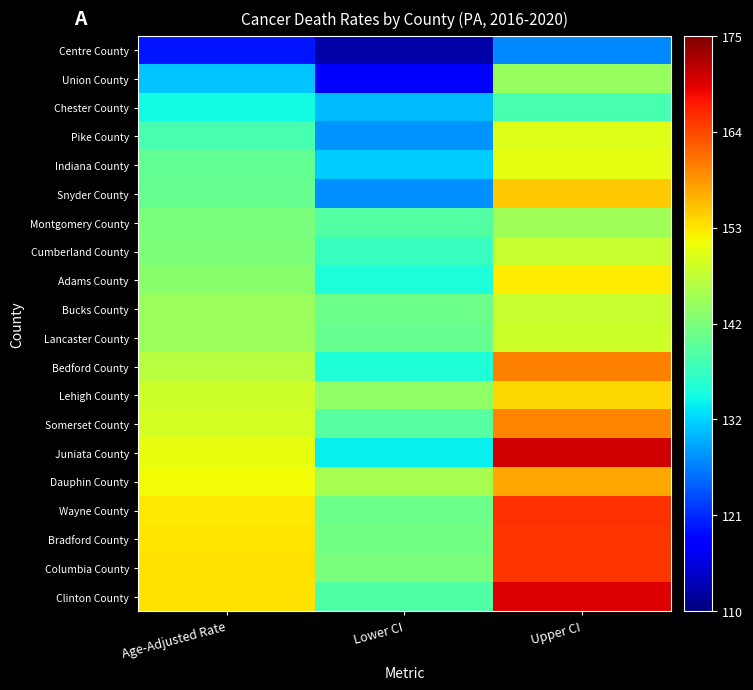

List the series in order of their peak value, lowest first.

Centre County, Chester County, Union County, Montgomery County, Cumberland County, Bucks County, Lancaster County, Pike County, Indiana County, Adams County, Lehigh County, Snyder County, Dauphin County, Somerset County, Bedford County, Columbia County, Bradford County, Wayne County, Clinton County, Juniata County